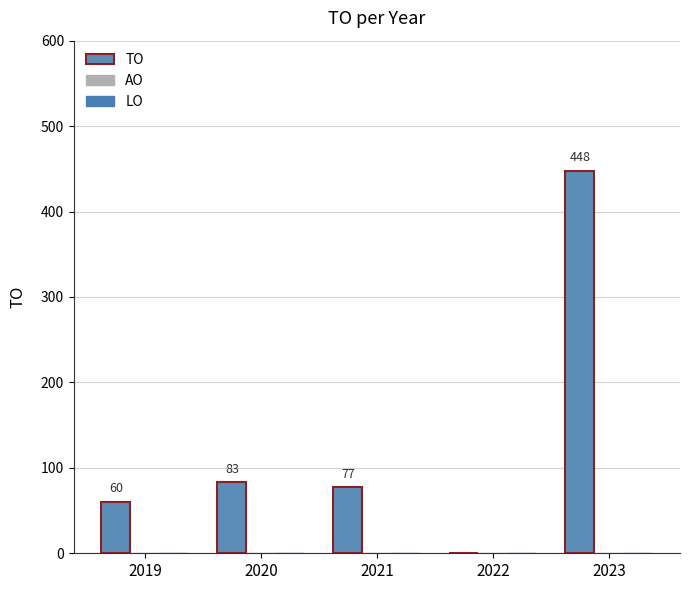

Which has a higher value, 2020 or 2021?

2020